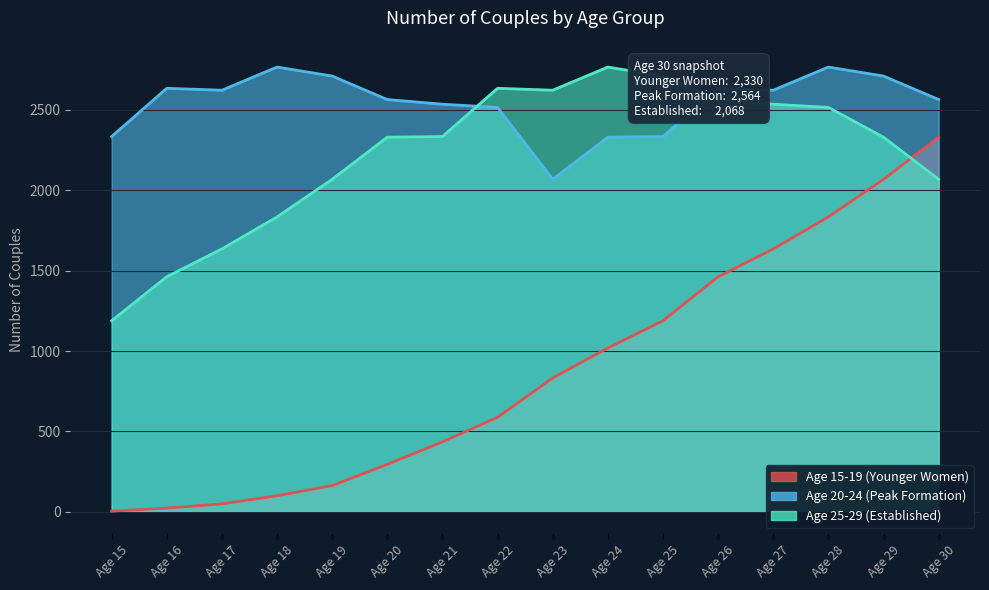

Rank the series at Age 19 from highest to lowest value.

Age 20-24 (Peak Formation), Age 25-29 (Established), Age 15-19 (Younger Women)